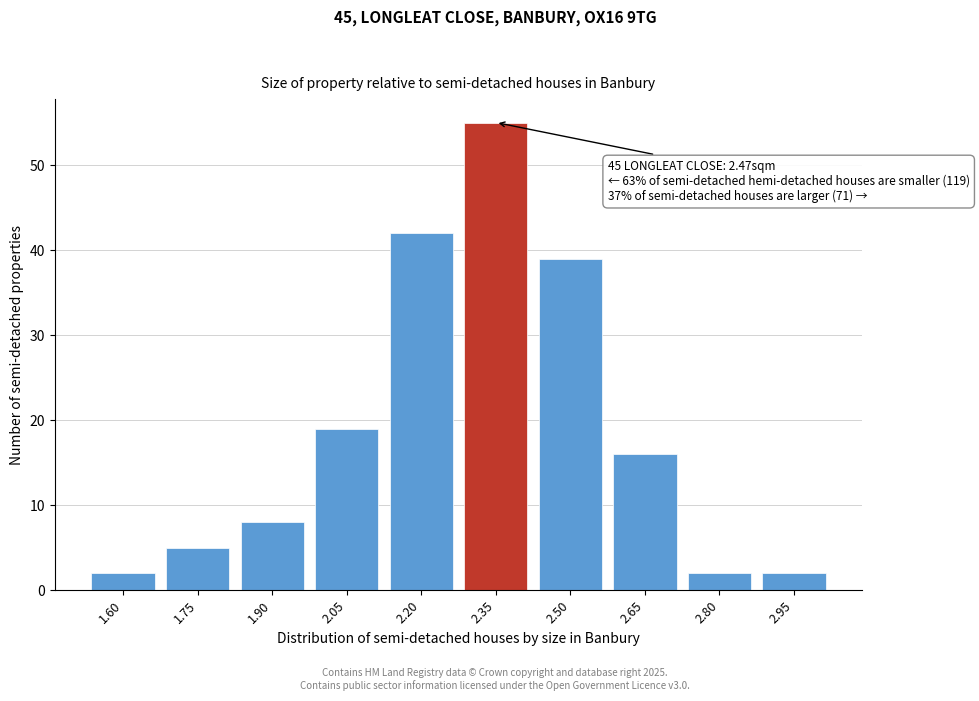

Reading left to right, transcribe all the data shown in this chart.

1.60=2	1.75=5	1.90=8	2.05=19	2.20=42	2.35=55	2.50=39	2.65=16	2.80=2	2.95=2